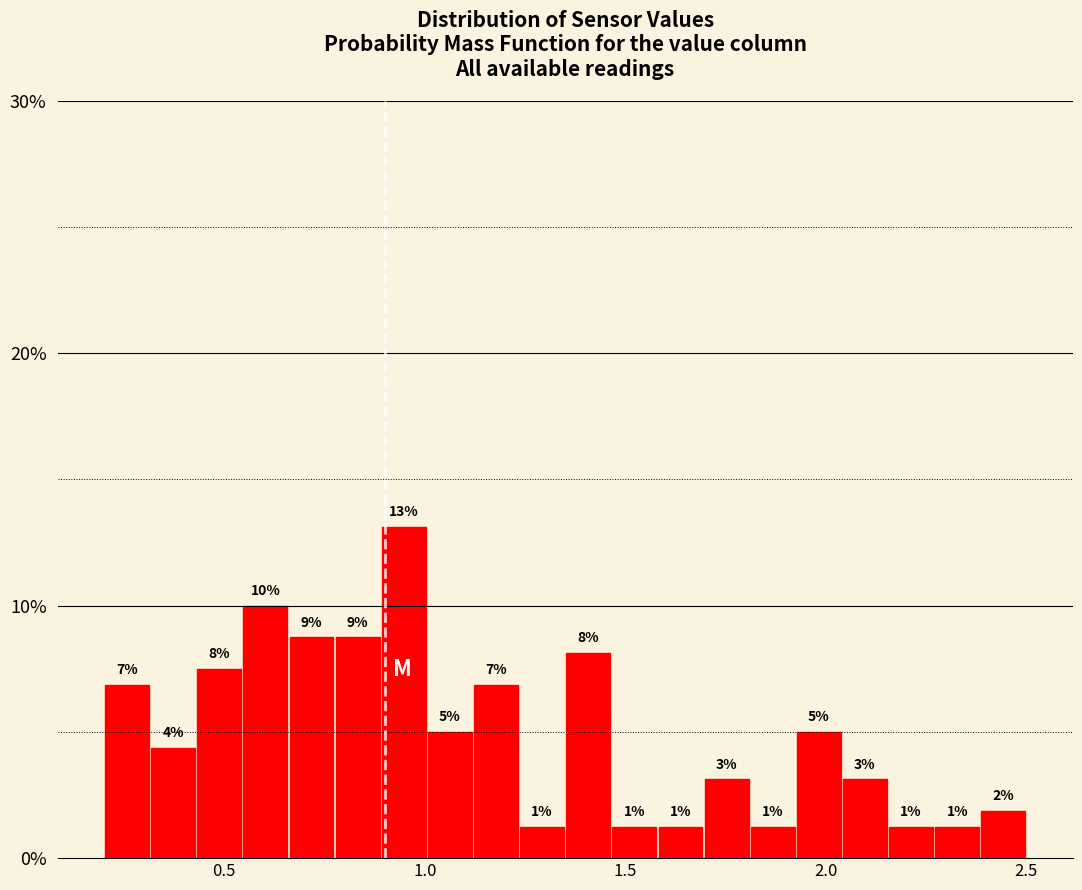

Around what value on the x-axis is the tallest bar? Give the approximate position of its centre, as read against the axis.

0.95